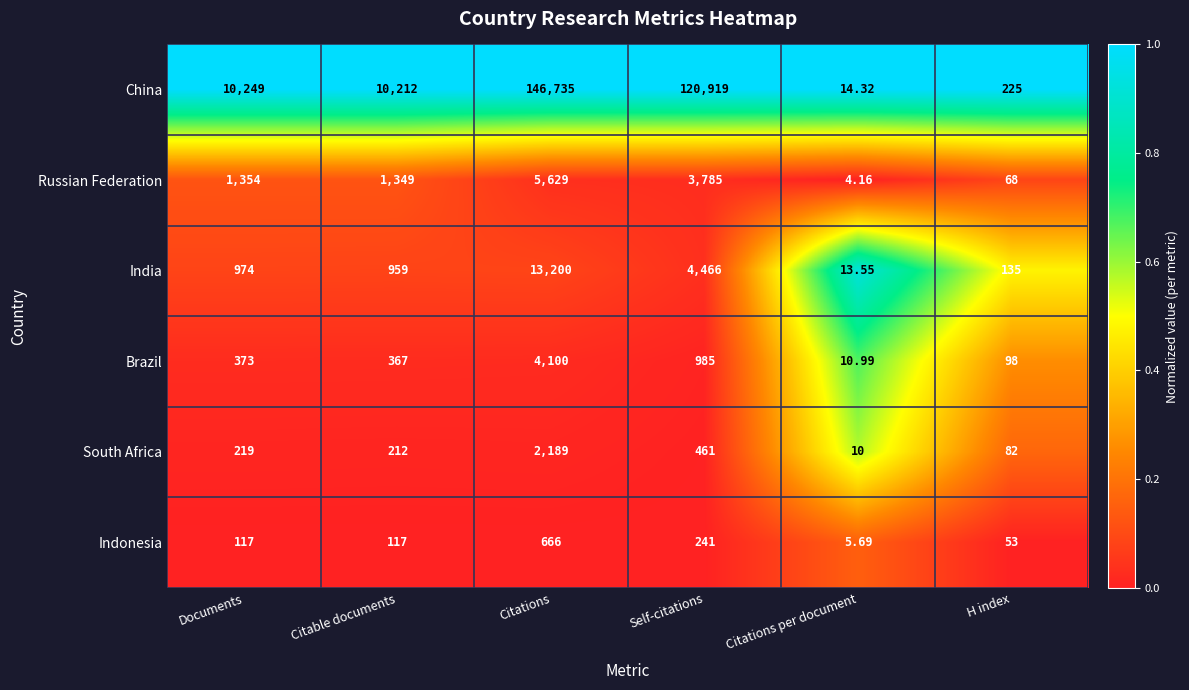

Where is Russian Federation nearest to the value 2816?

Self-citations